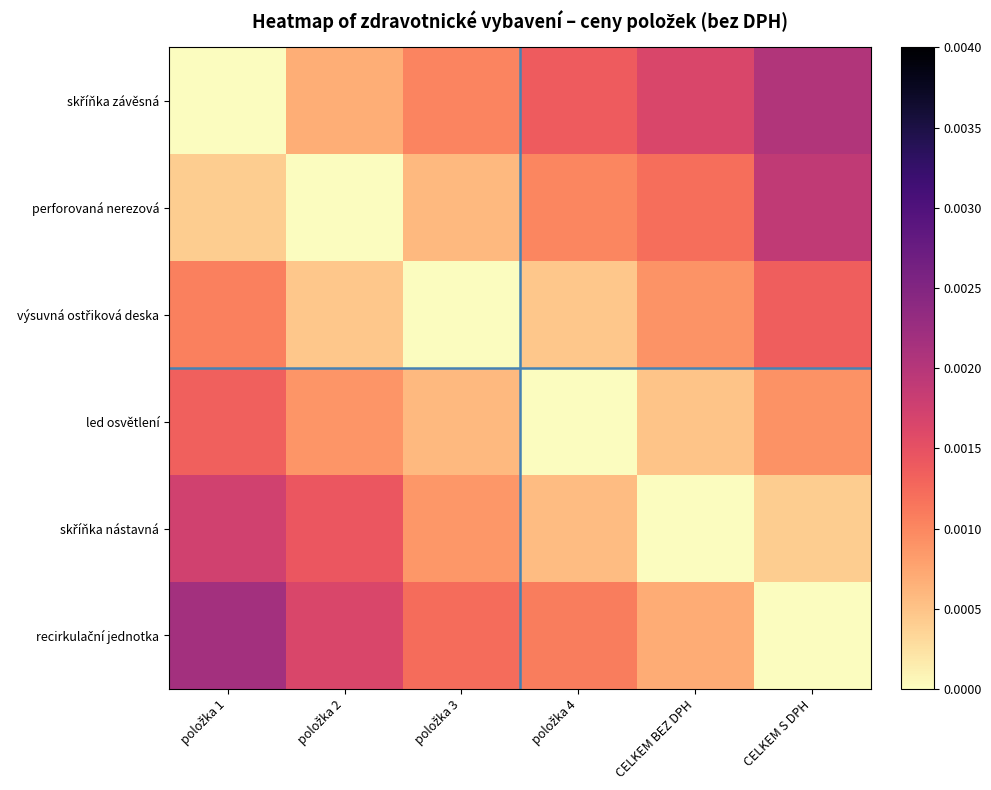

At which category does the chart reach its minimum across all series?

položka 1